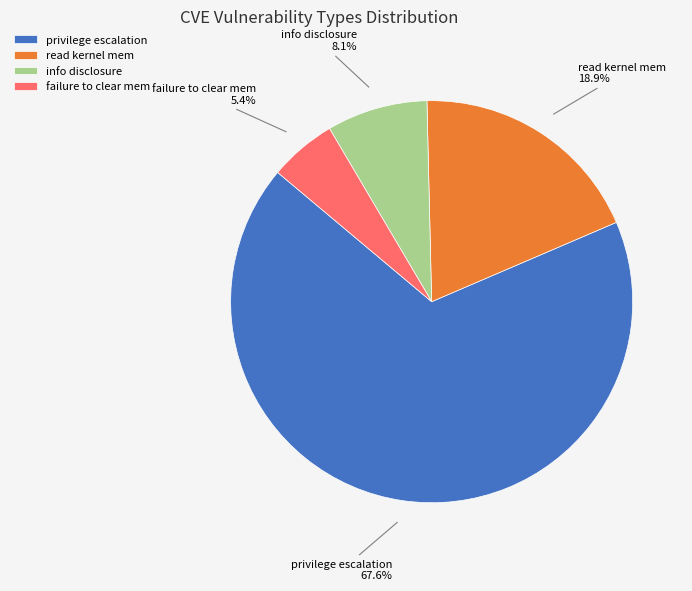

Is privilege escalation the majority of the pie?

Yes